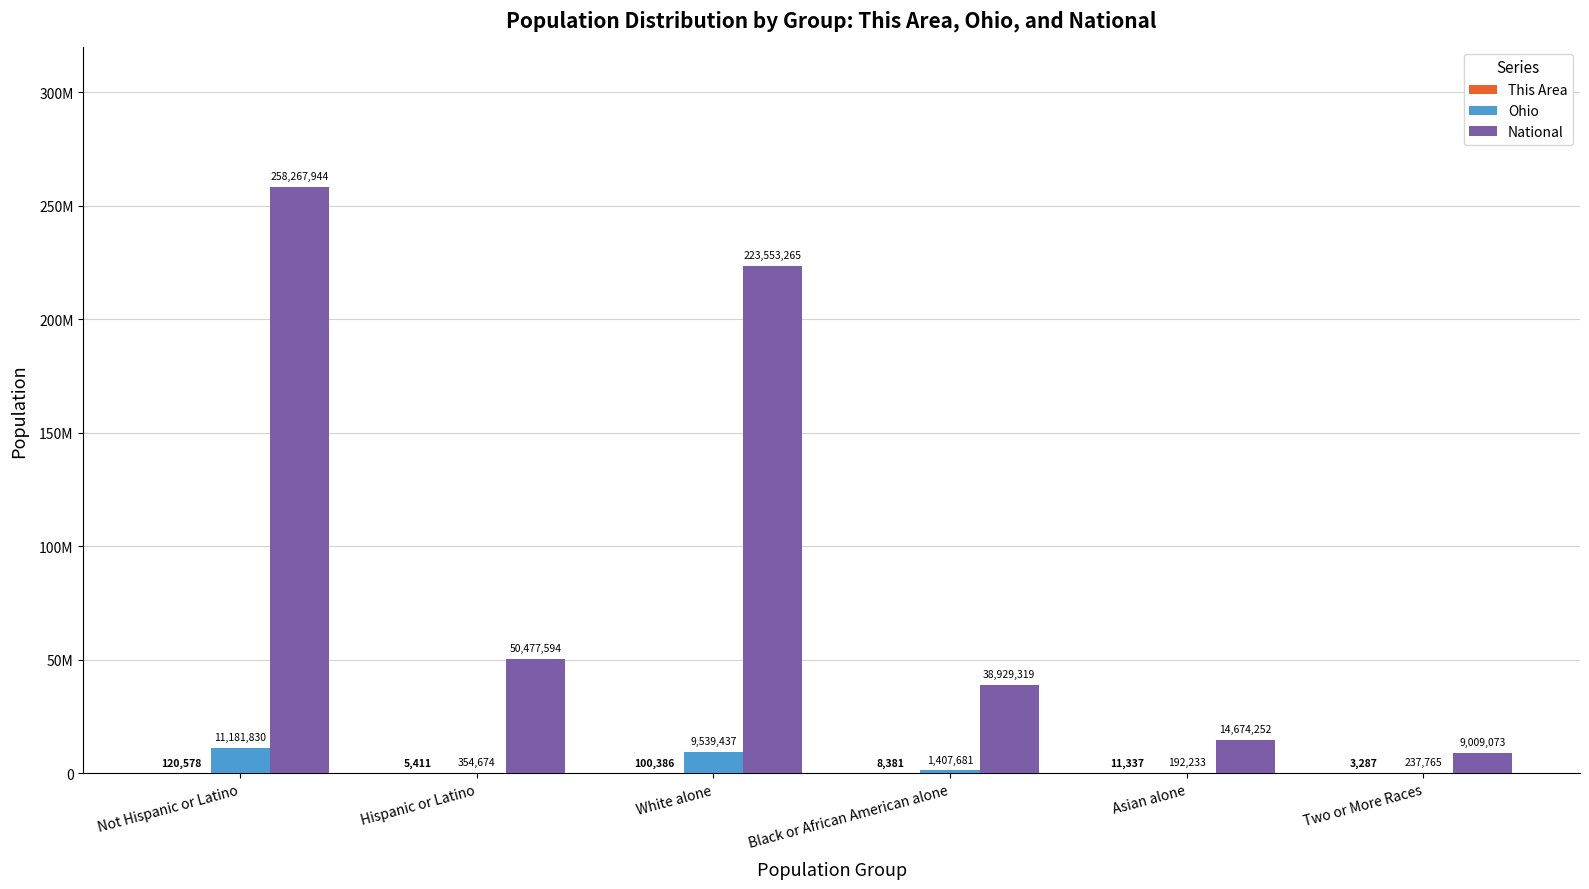

Which label corresponds to the largest value in the chart?

Not Hispanic or Latino